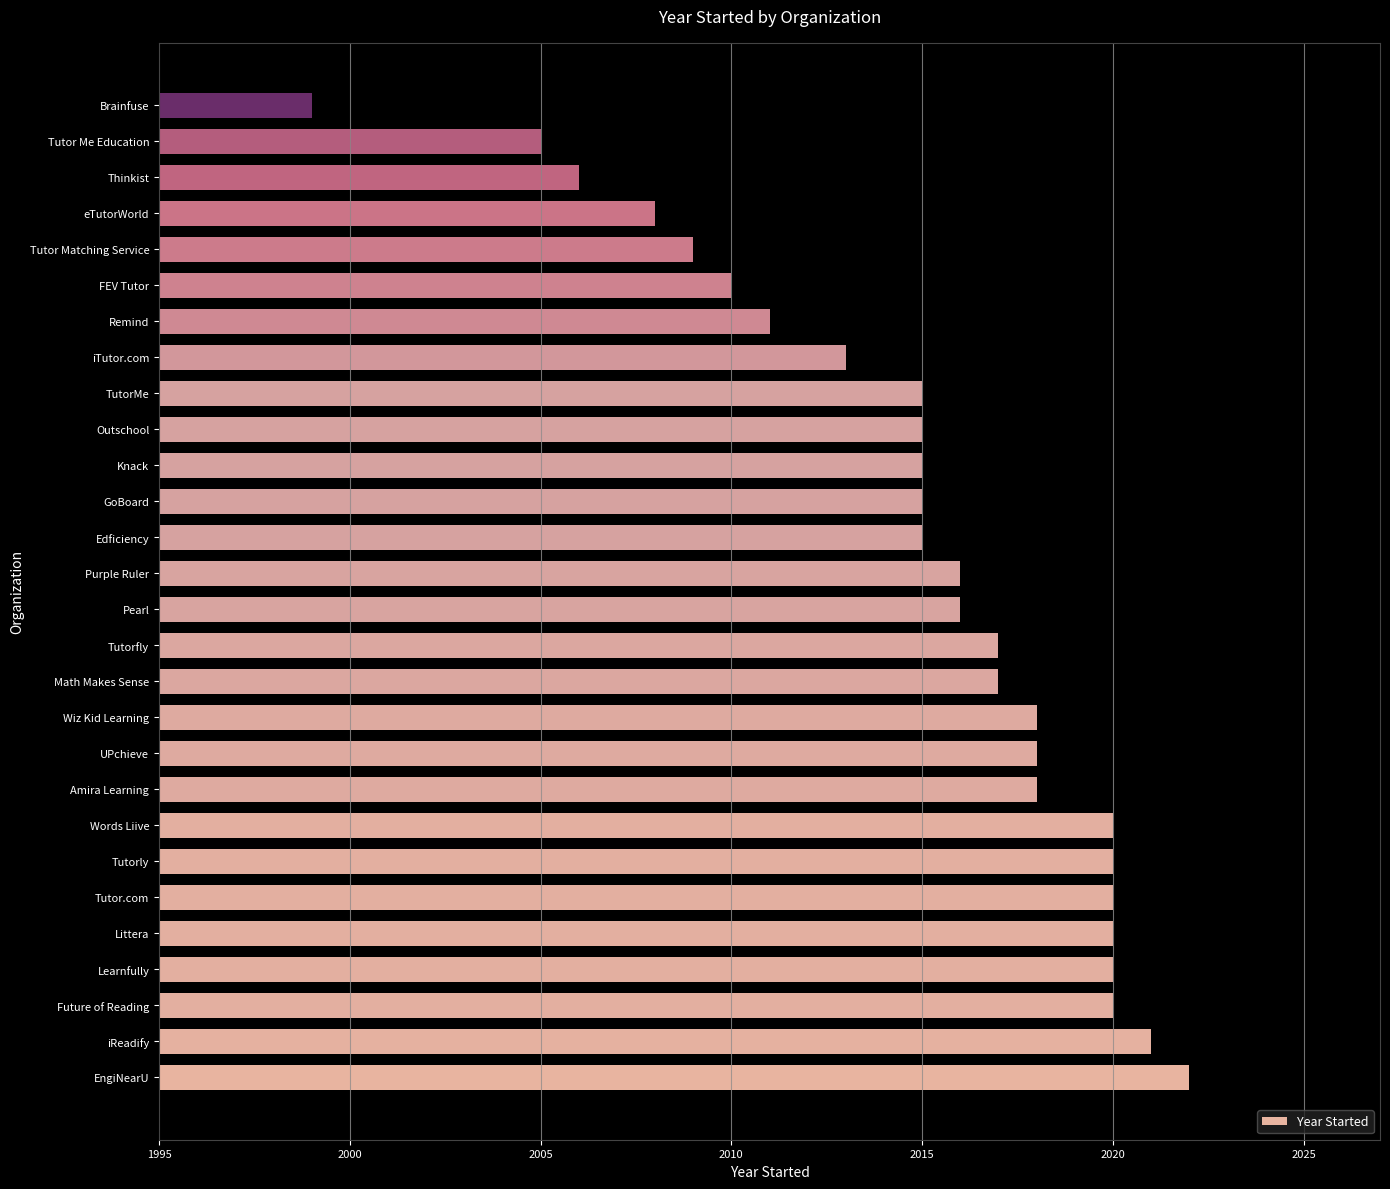

What is the average value?

2015